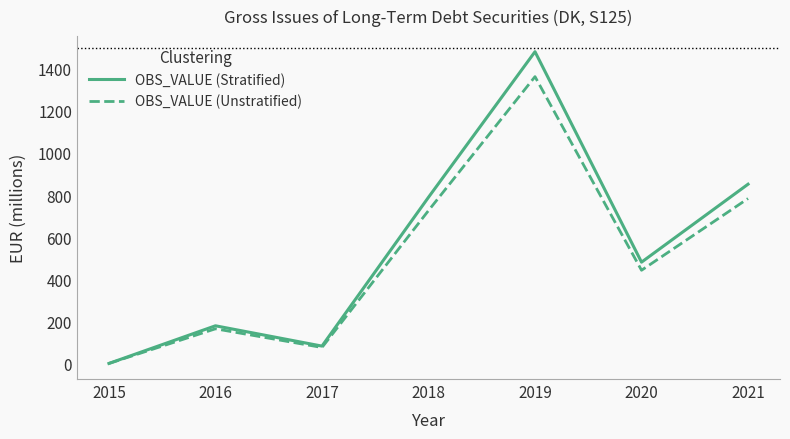

How many lines are shown in the chart?

2